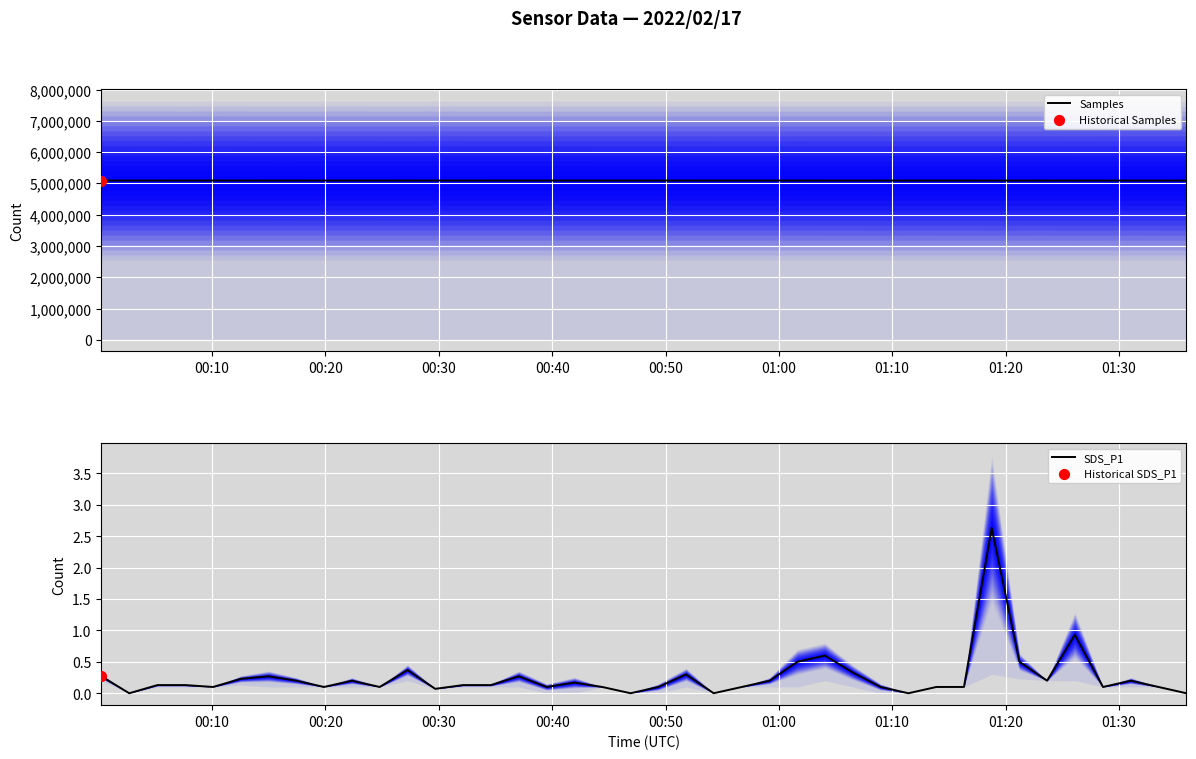

Is the value of Samples at 24 greater than the value of SDS_P1 at 33?

Yes